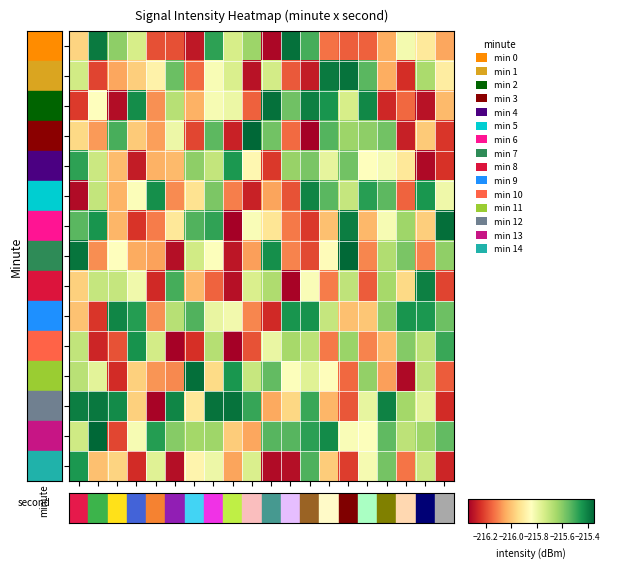

What is the greatest value displayed?

-215.4